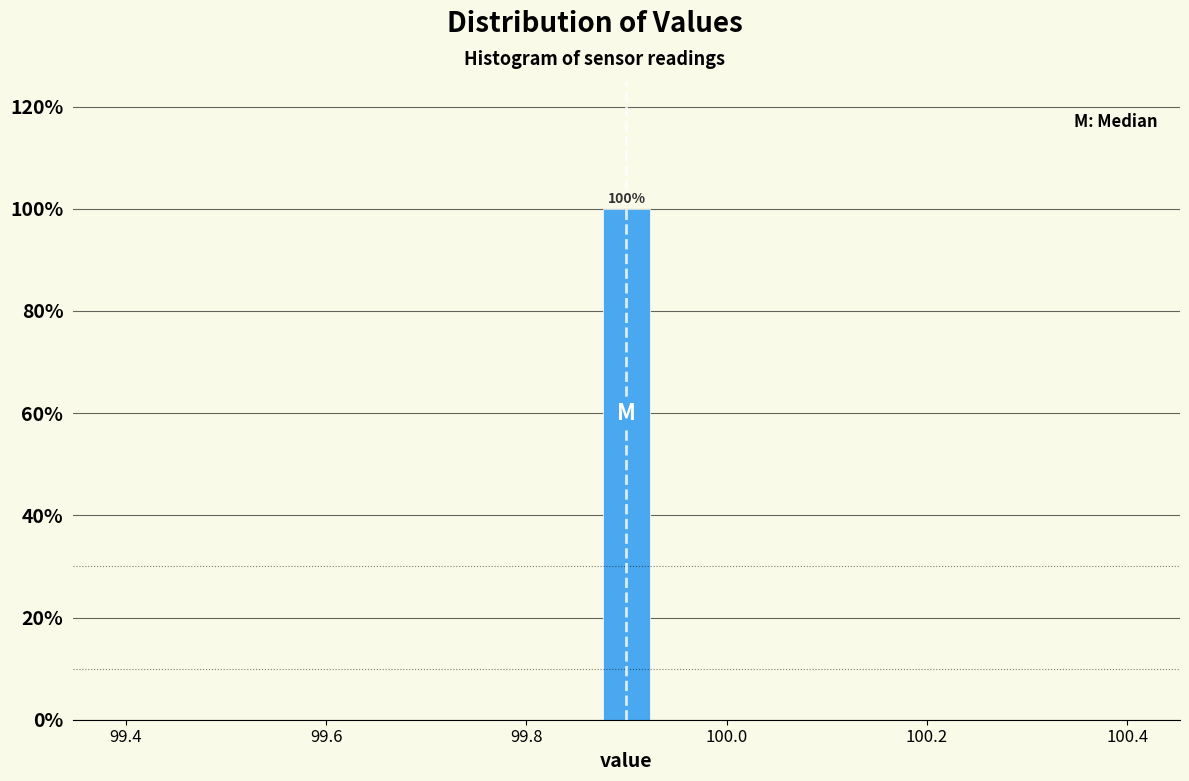

Around what value on the x-axis is the tallest bar? Give the approximate position of its centre, as read against the axis.

99.90